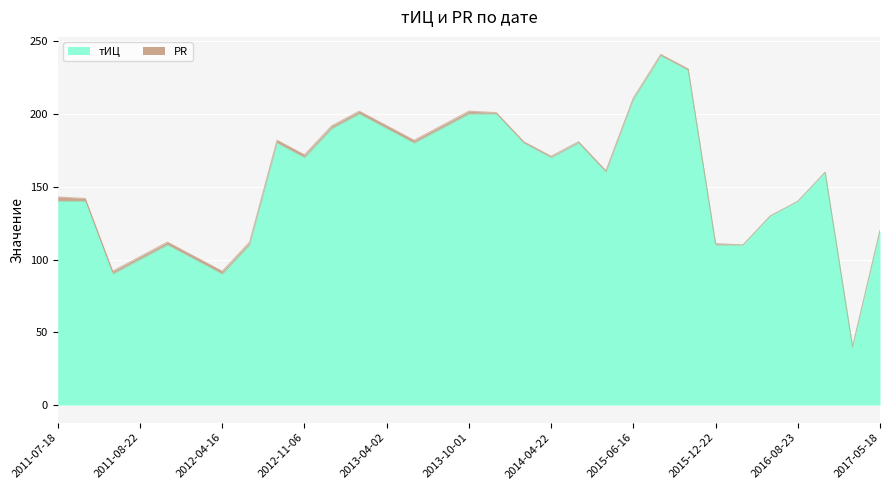

What is the smallest value displayed?

40